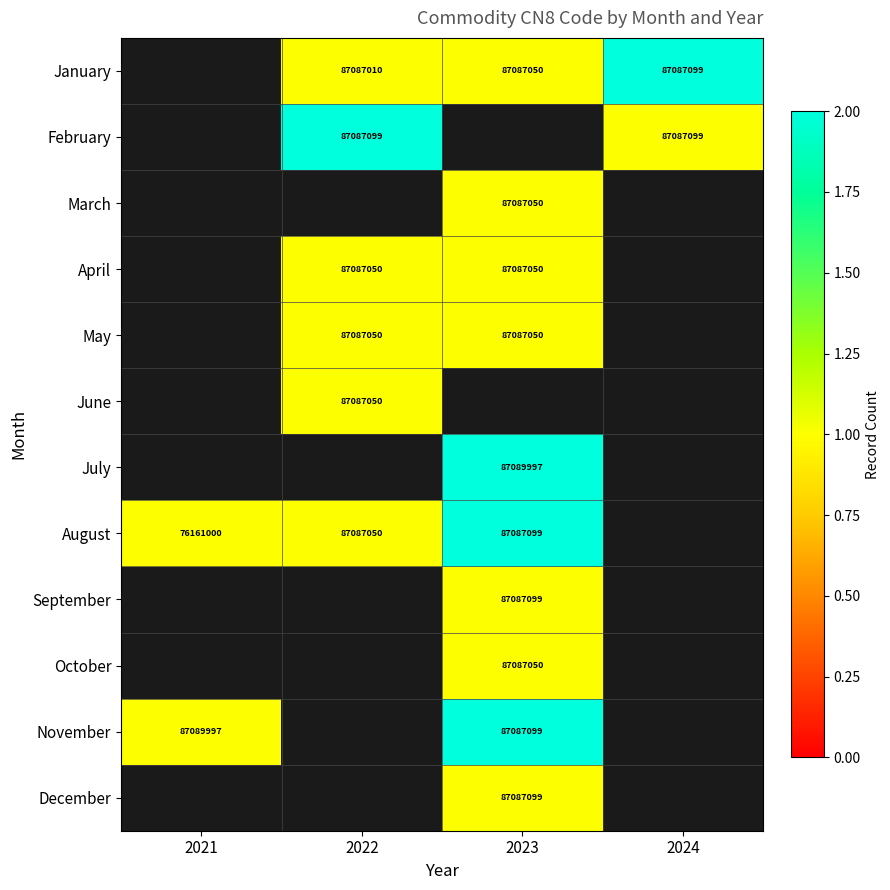

The June series shows 50841963 at 2022. True or false?

False